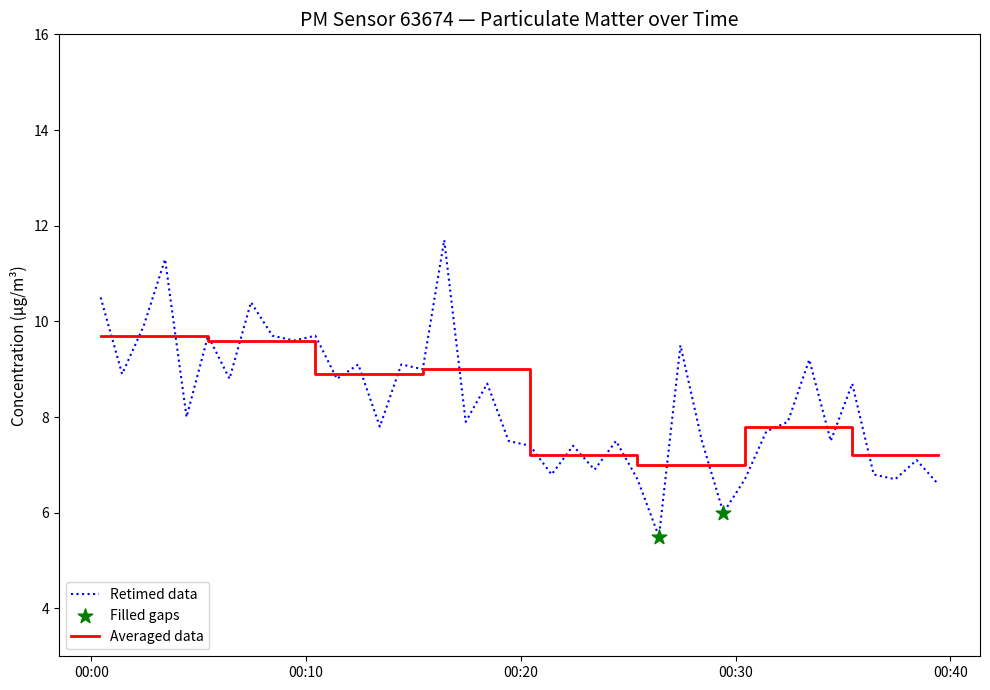

What is the maximum value for Retimed data?

11.7